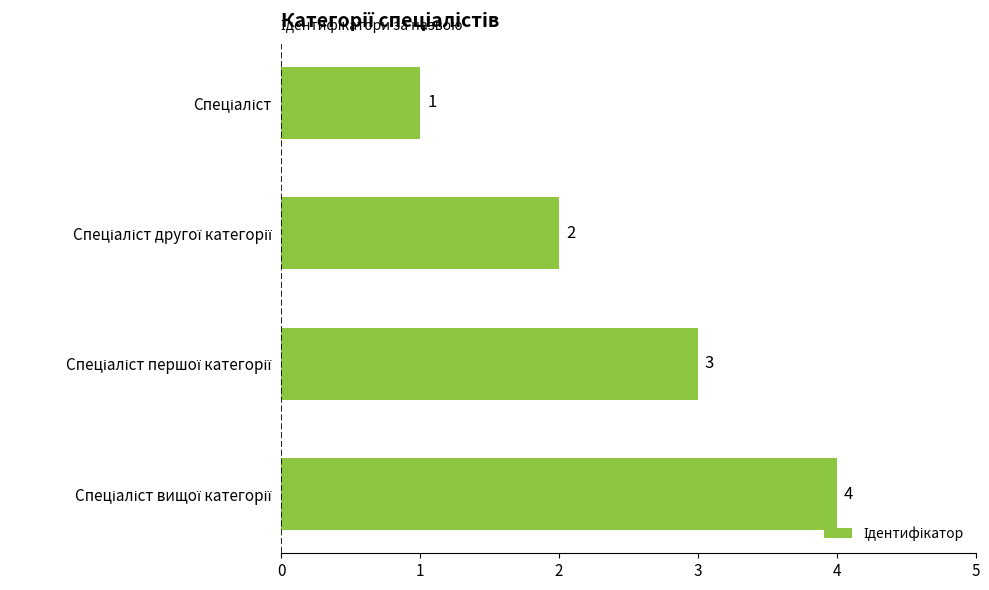

Count the values in the range 2 to 4.

3